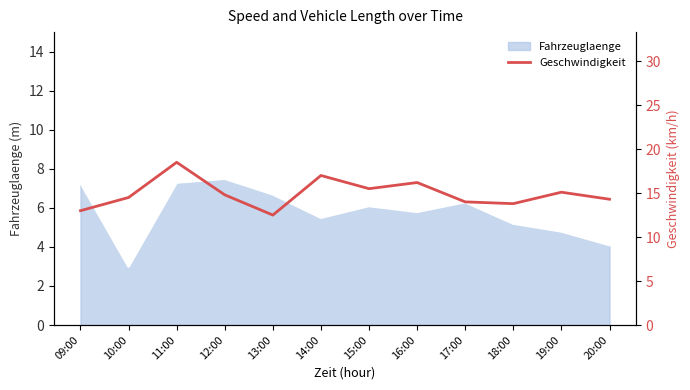

Is it true that Fahrzeuglaenge equals 7.3 at 11:00?

True